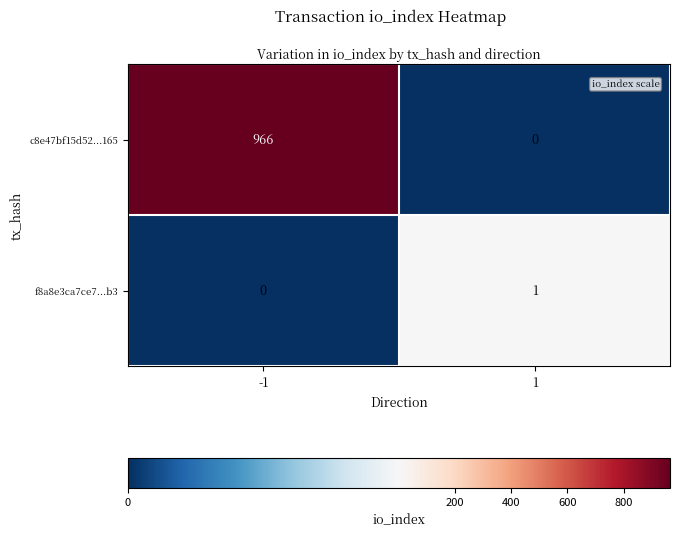

How many values in c8e47bf15d52...165 are above zero?

1